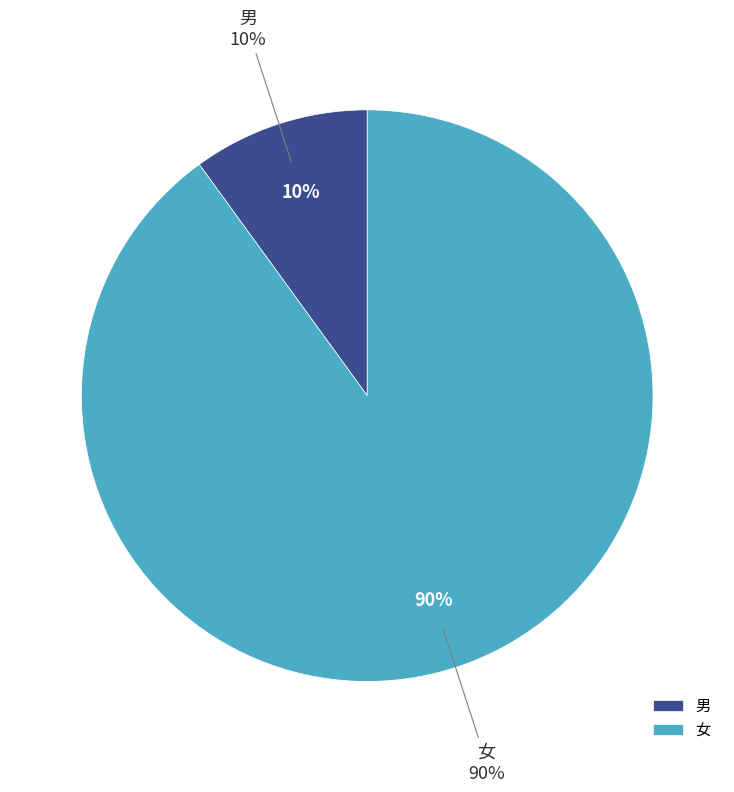

Combined, what portion of the pie is 男 and 女?

100.0%